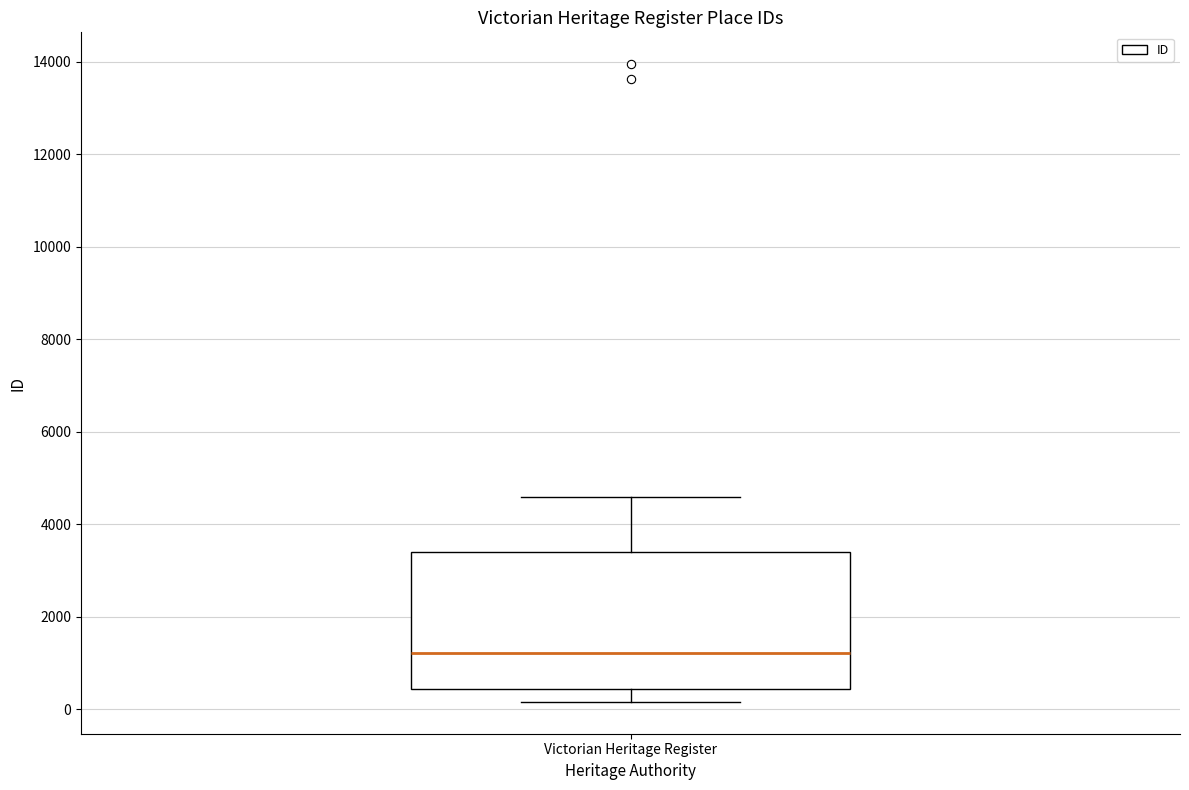

Read this box plot against the y-axis: the position of the median line, the range covered by the box, and the ends of both whiskers. The values are not printed on the chart, so give them approximately, as read against the axis.

median 1200, box 400 to 3400, whiskers 200 to 4600